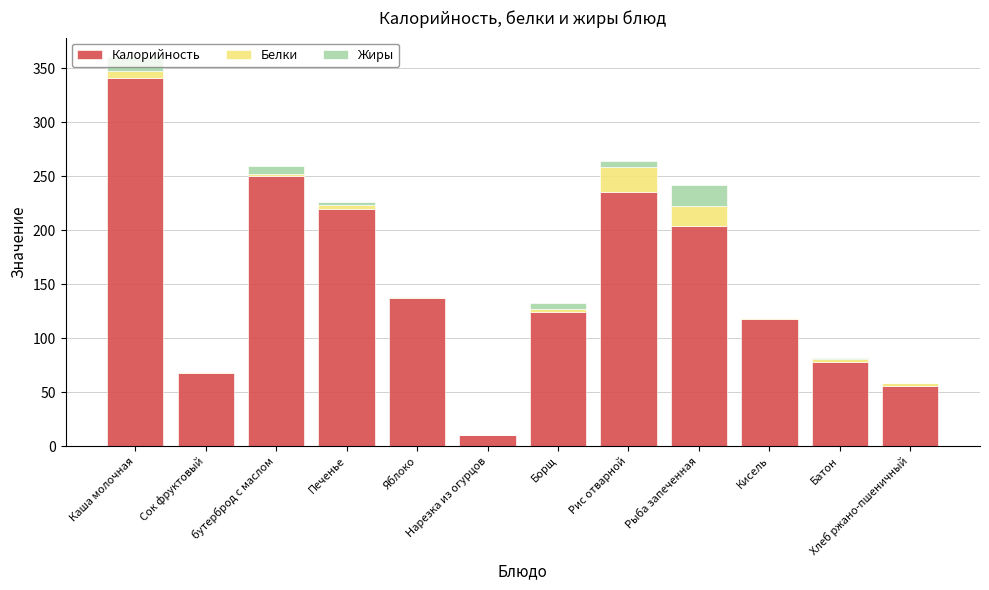

At which category is the sum across all series the highest?

Каша молочная